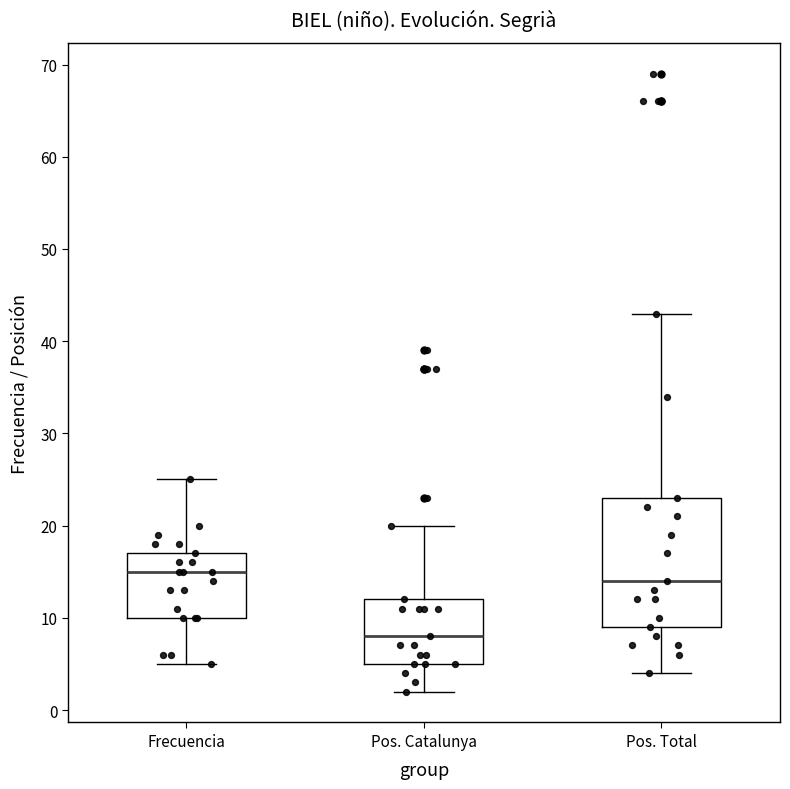

Reading left to right, read every box against the y-axis: the position of its median line, the range the box covers, and the ends of its whiskers. The values are not printed on the chart, so give them approximately, as read against the axis.

Frecuencia: median 15, box 10 to 17, whiskers 5 to 25
Pos. Catalunya: median 8, box 5 to 12, whiskers 2 to 20
Pos. Total: median 14, box 9 to 23, whiskers 4 to 43